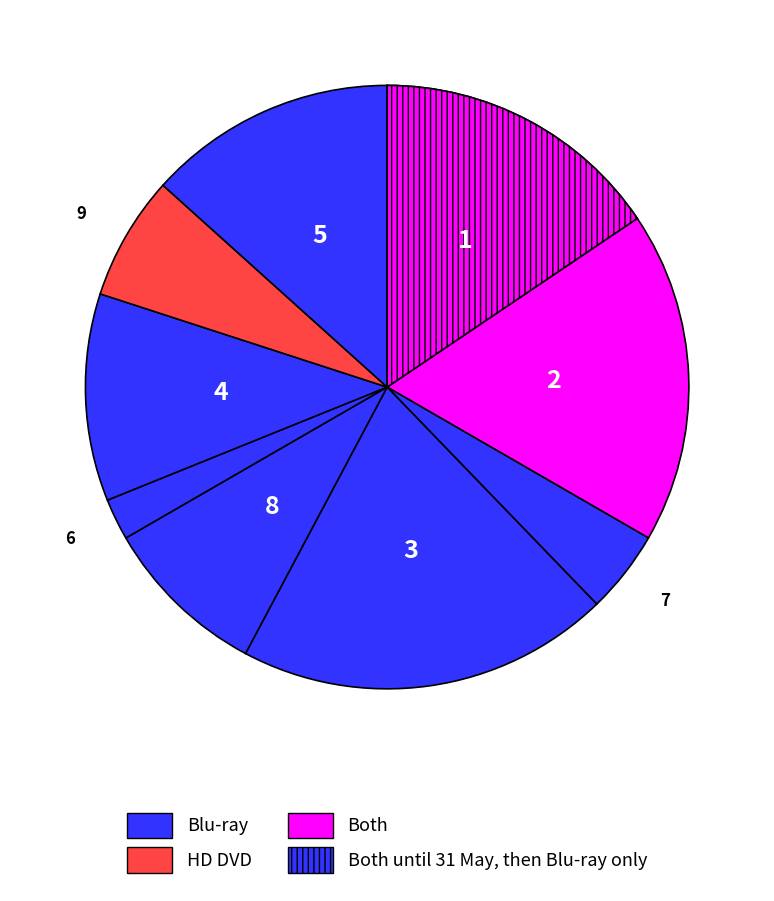

Approximately how many times larger is the value at 9 compared to 5?

0.5